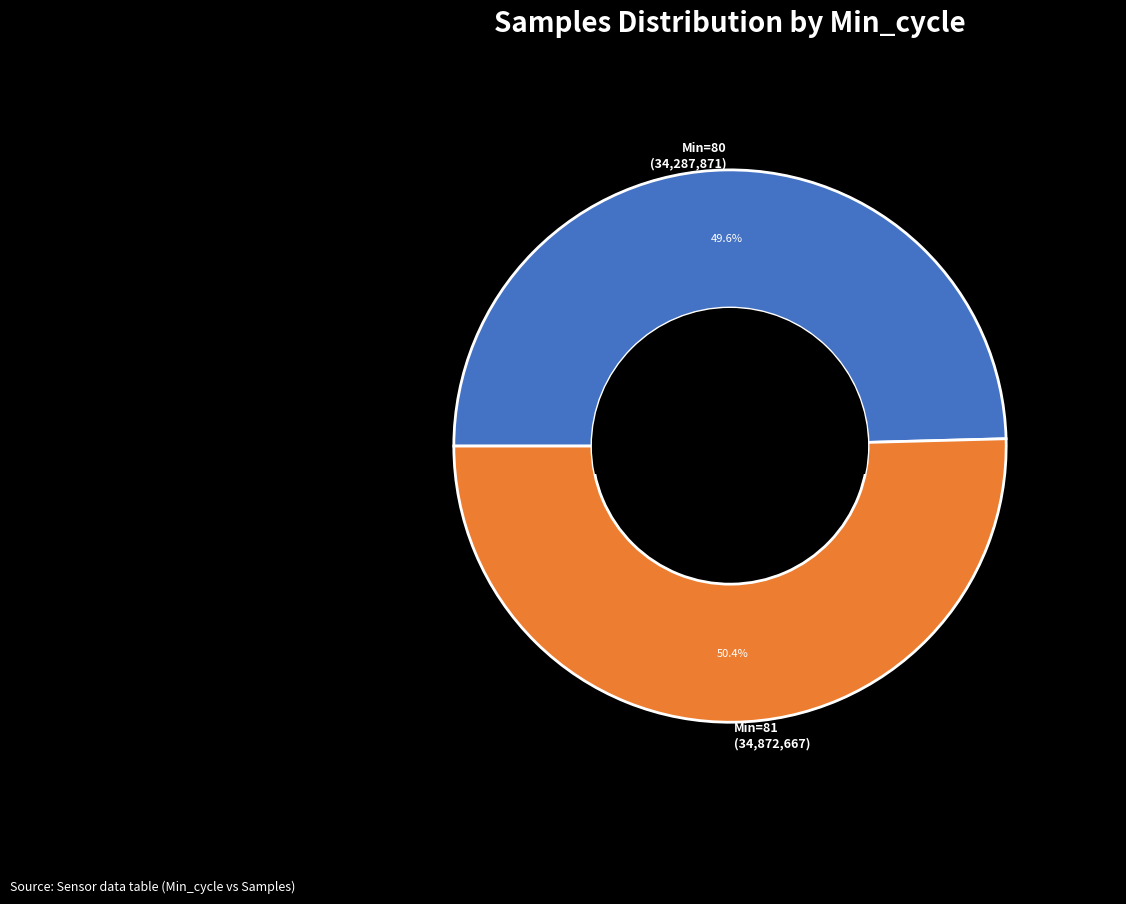

Count the number of slices in the pie.

2